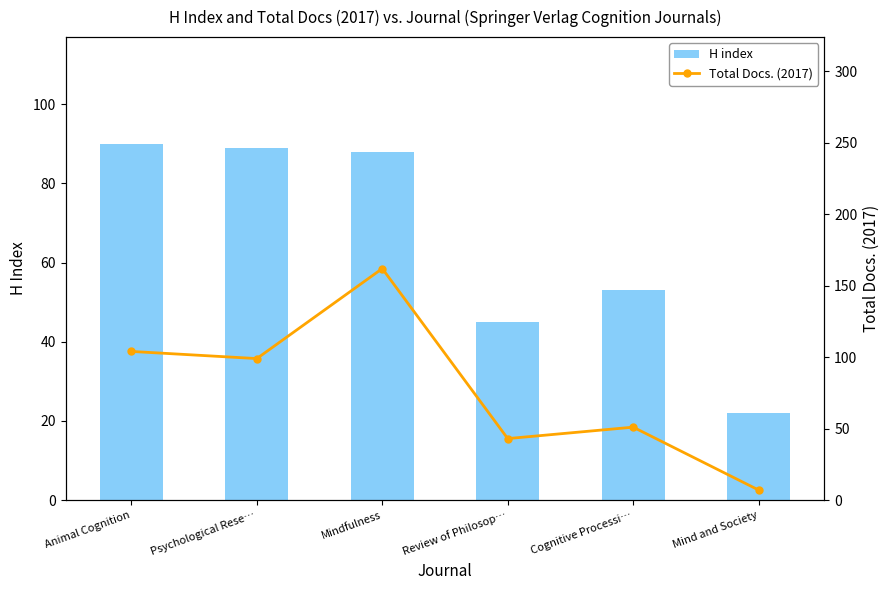

How many data points in Total Docs. (2017) are less than 99?

3